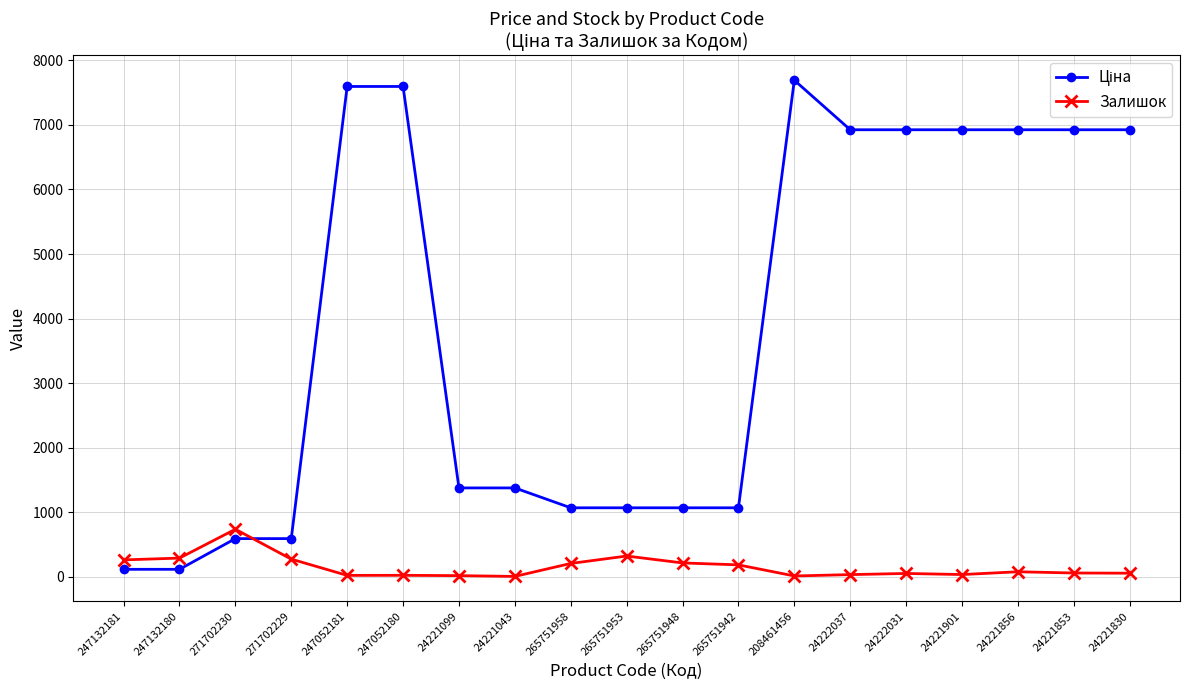

What is the difference between the maximum and minimum values in the Залишок series?

731.0